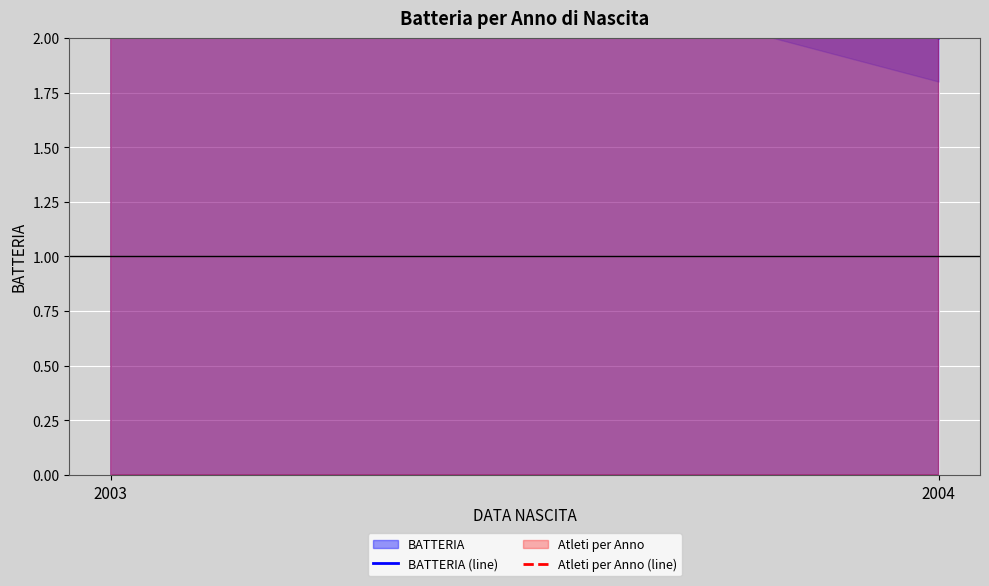

What is the sum of the BATTERIA (line) values at 2004 and 2003?

5